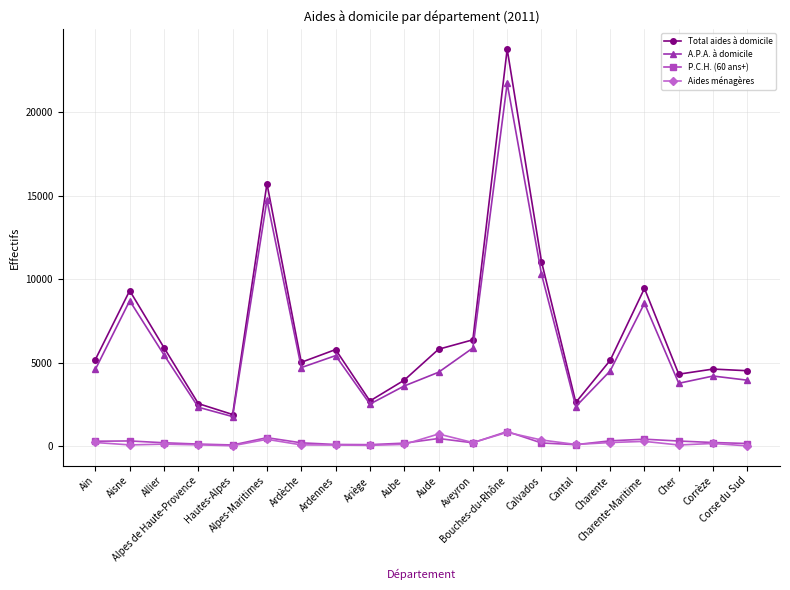

How many values in the P.C.H. (60 ans+) series are below 192?

10